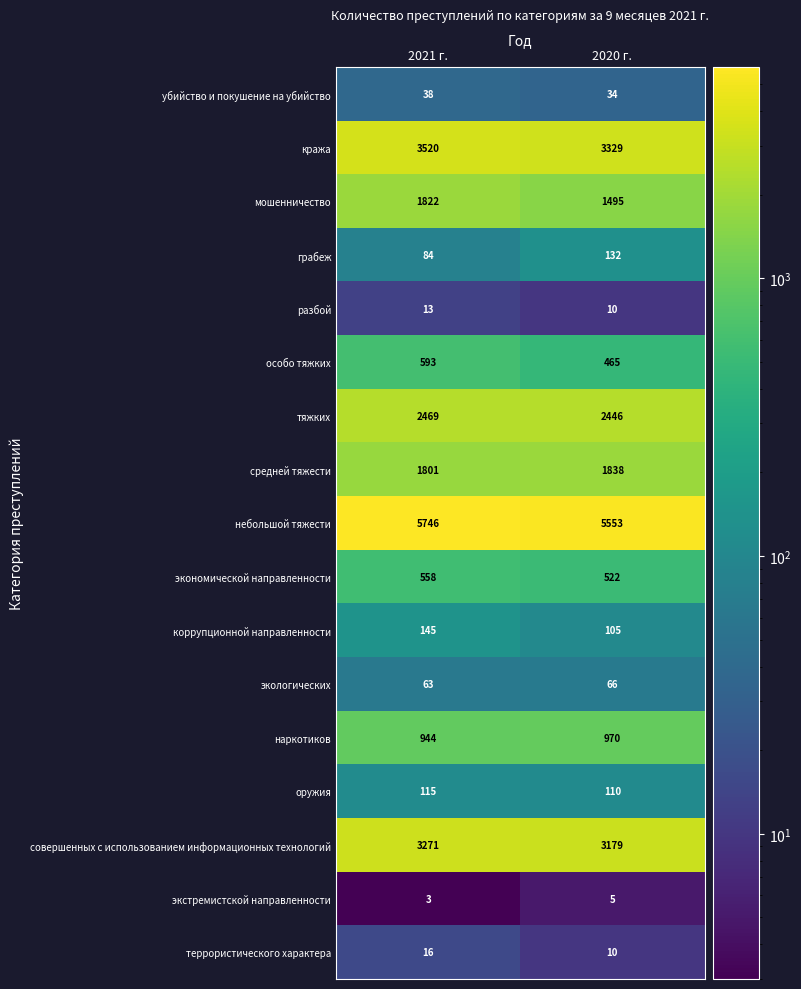

Between 2021 г. and 2020 г., which series saw the biggest shift?

мошенничество